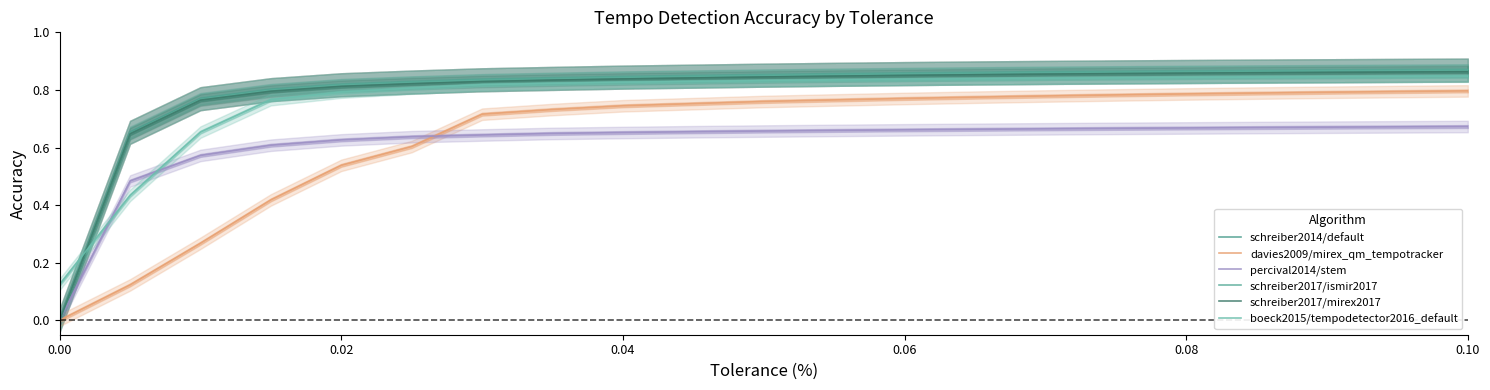

Is the value of percival2014/stem at 19 greater than the value of schreiber2017/ismir2017 at 15?

No